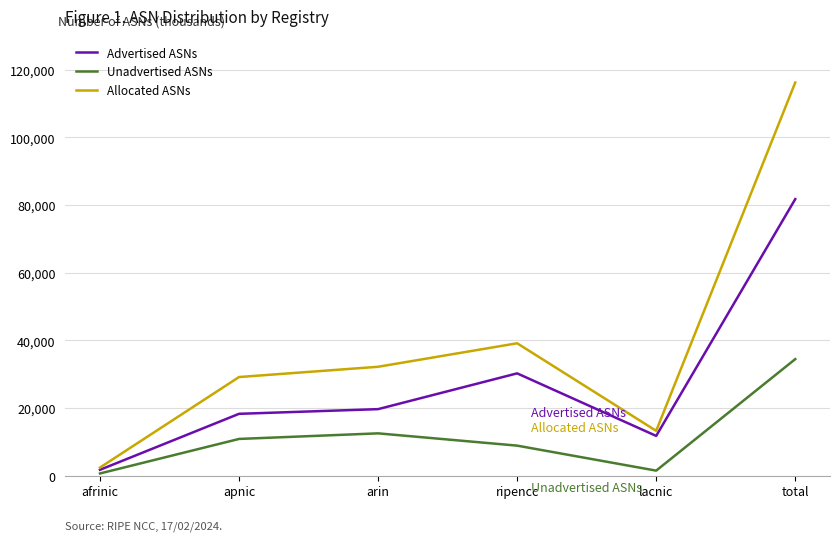

The Allocated ASNs series shows 24674 at ripencc. True or false?

False